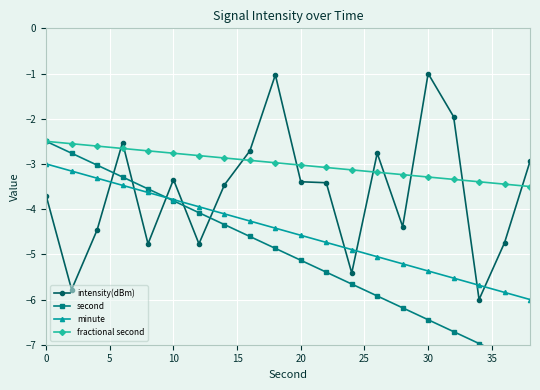

True or false: minute has more than 2 interior local peaks.

False